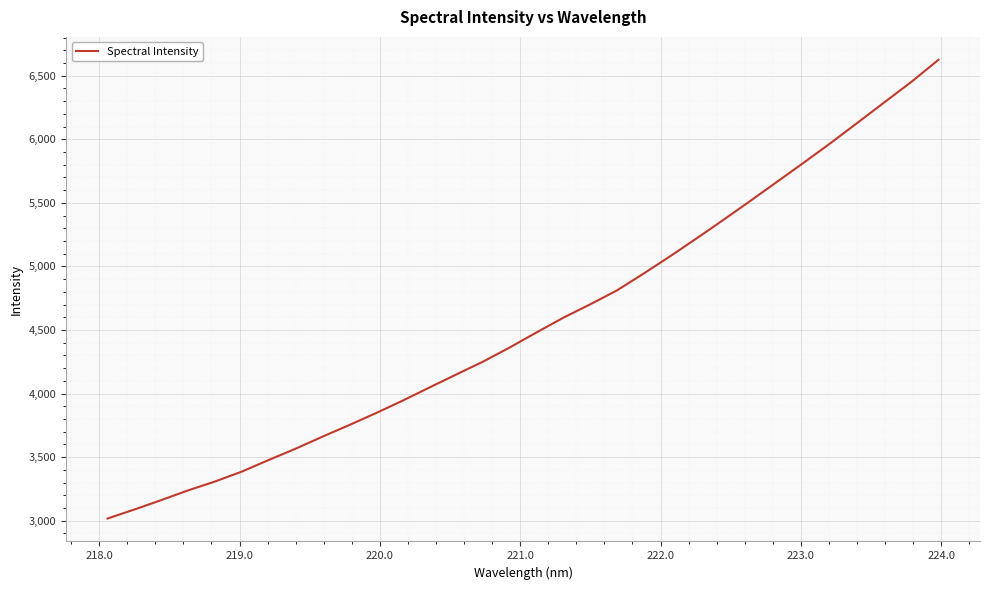

What is the difference between the maximum and minimum values?

3608.2